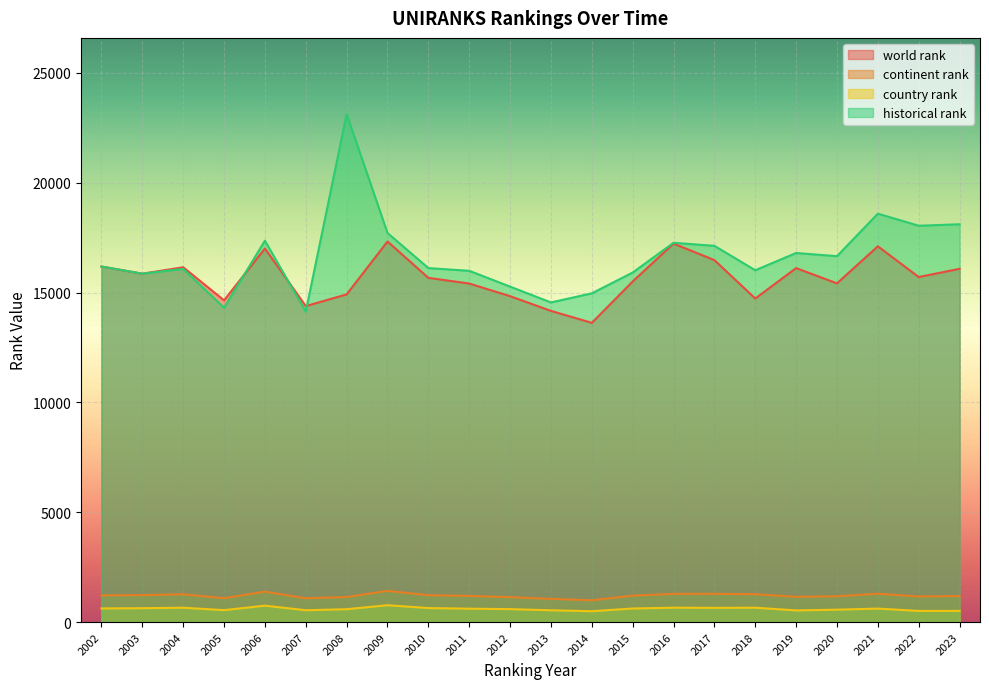

What is the difference between the maximum and minimum values in the continent rank series?

429.0